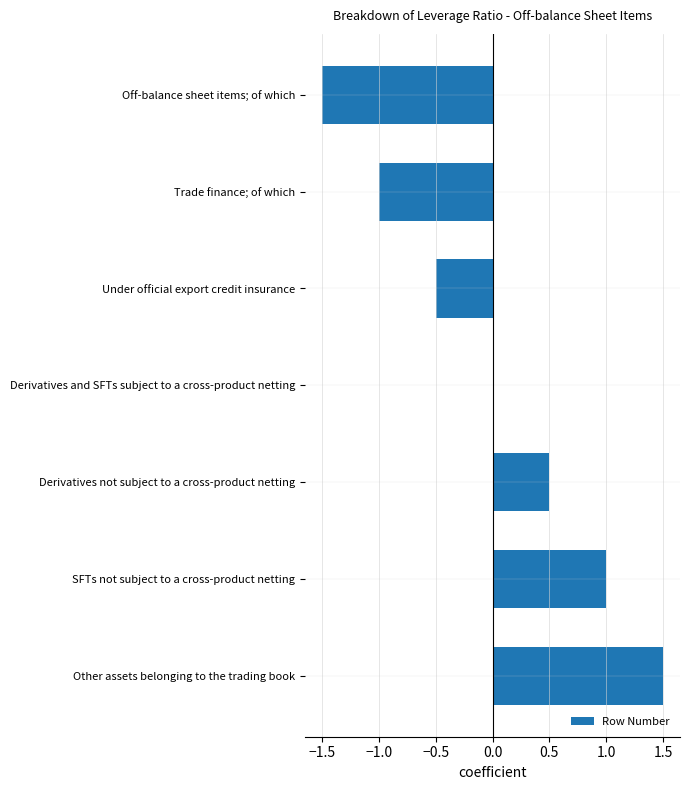

At which label is the value closest to 0?

Derivatives and SFTs subject to a cross-product netting